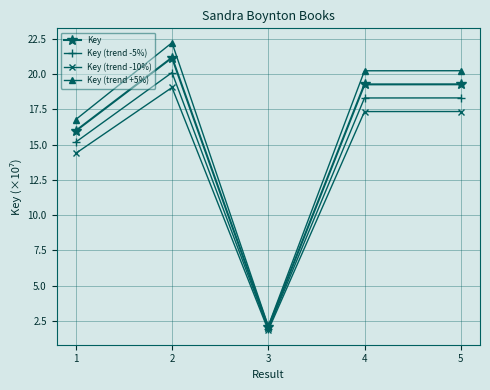

What is the minimum value shown in the chart?

1.8